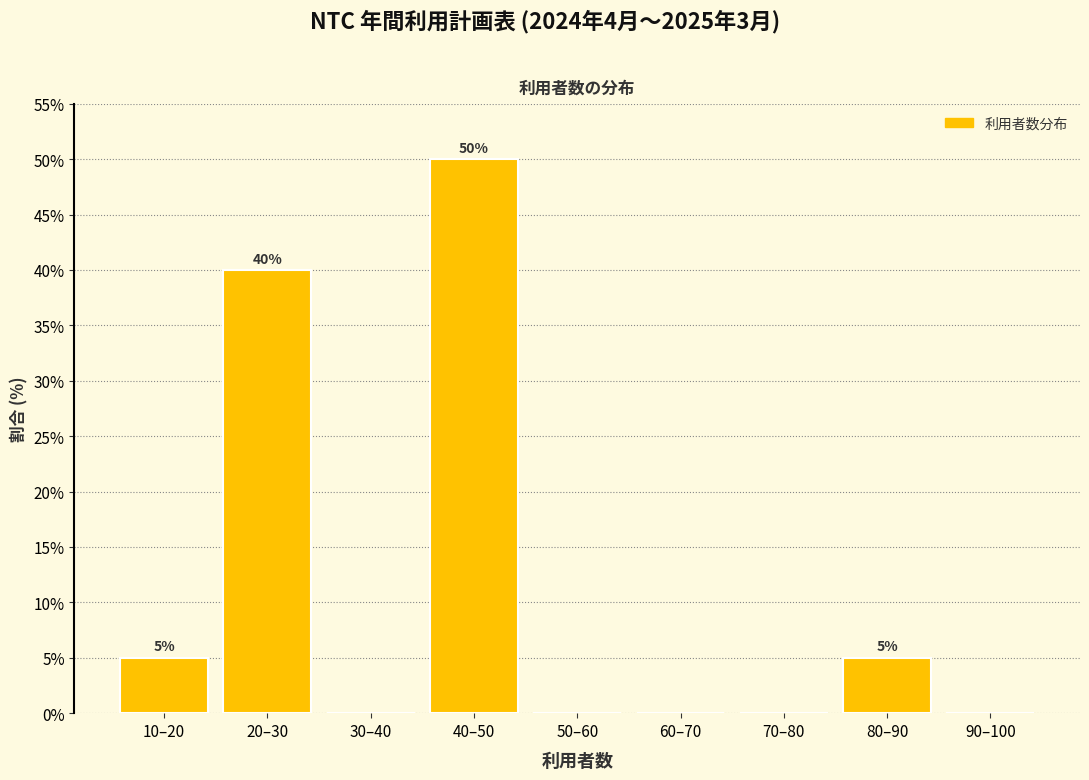

Reading left to right, what are all the values shown in this chart?

10–20=5	20–30=40	30–40=0	40–50=50	50–60=0	60–70=0	70–80=0	80–90=5	90–100=0